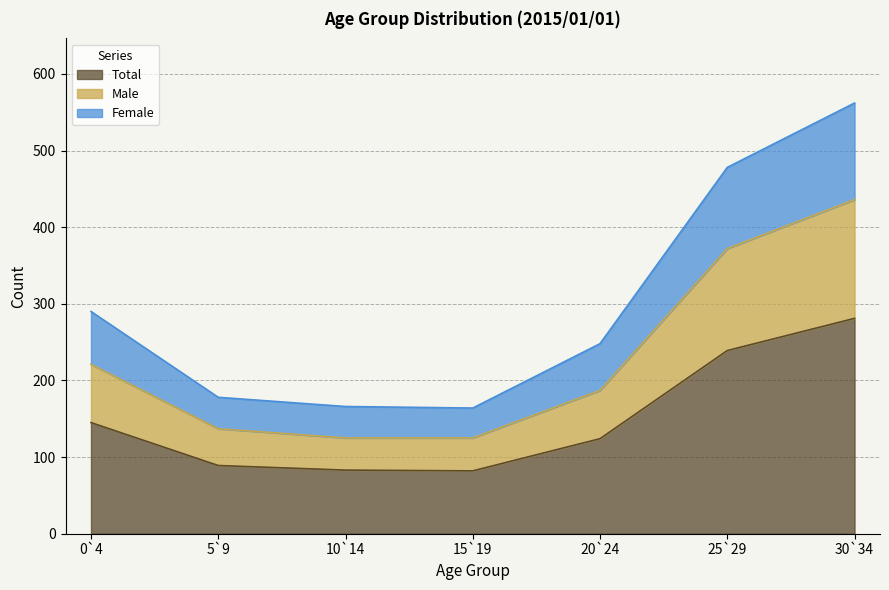

At which category does Total reach its first local valley?

15`19